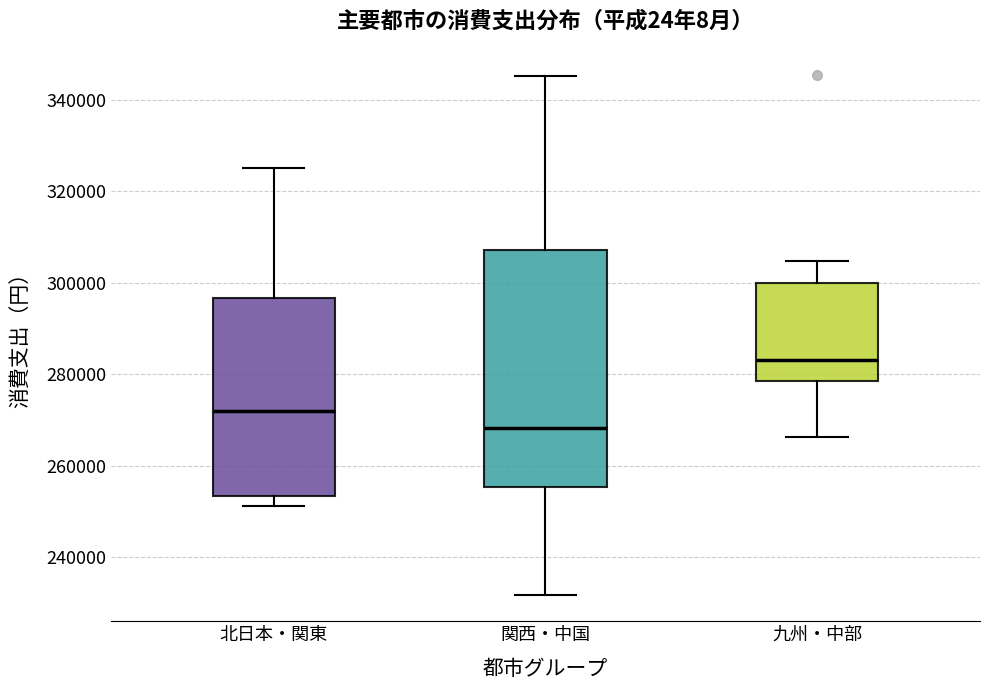

Reading left to right, read every box against the y-axis: the position of its median line, the range the box covers, and the ends of its whiskers. The values are not printed on the chart, so give them approximately, as read against the axis.

北日本・関東: median 272000, box 254000 to 296000, whiskers 252000 to 326000
関西・中国: median 268000, box 256000 to 308000, whiskers 232000 to 346000
九州・中部: median 284000, box 278000 to 300000, whiskers 266000 to 304000